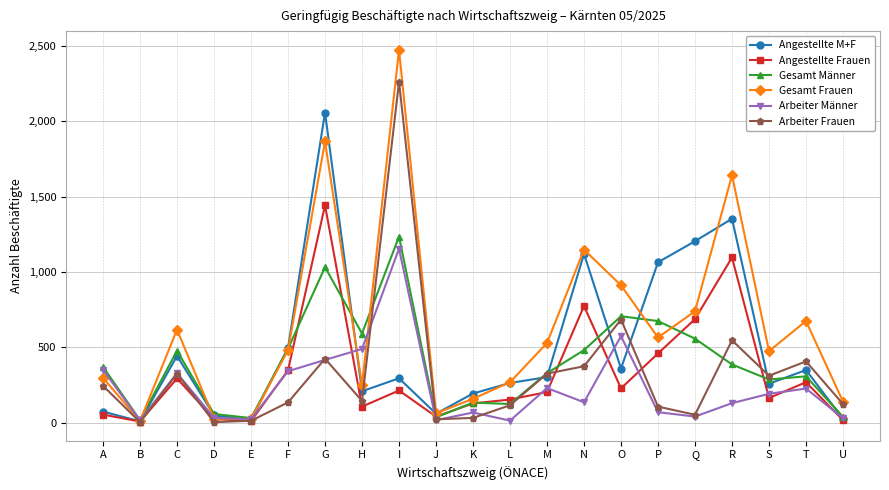

Which series has the largest range (max minus min)?

Gesamt Frauen